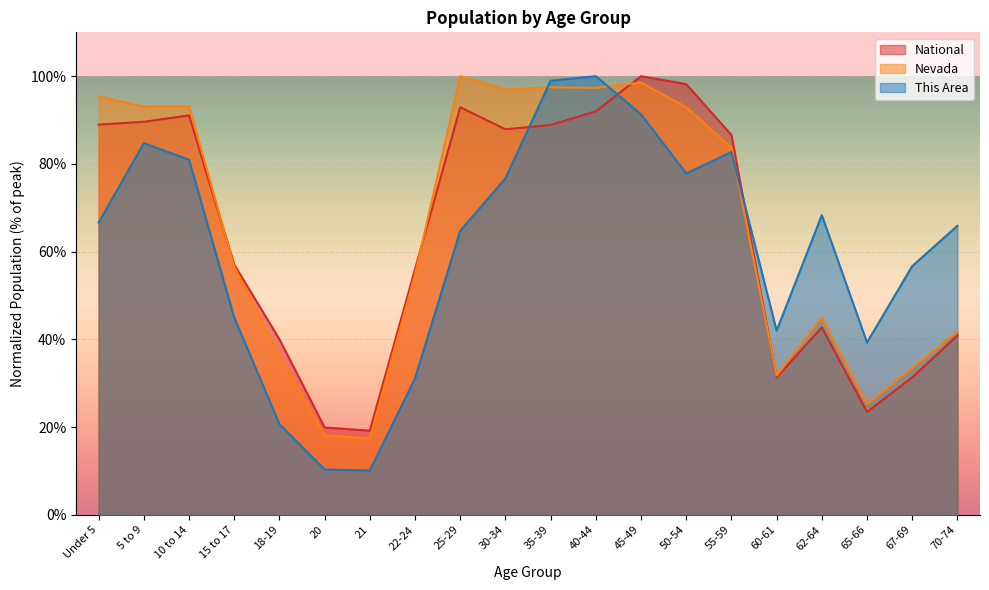

What value does the Nevada series have at 50-54?

92.9